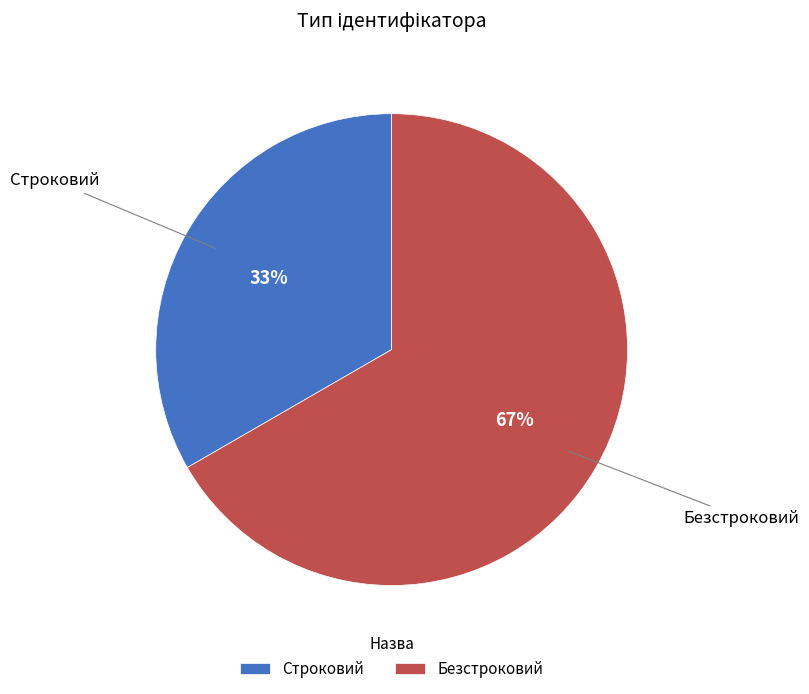

To the nearest percent, what is the average slice percentage?

50%